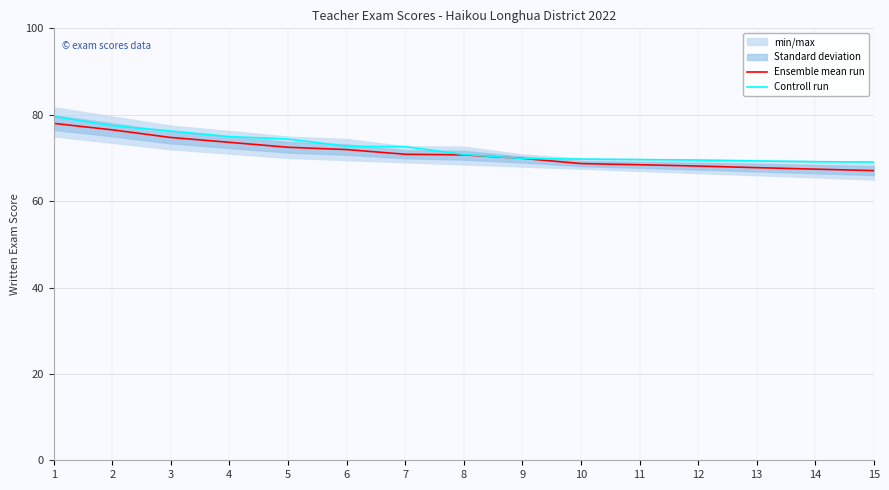

What is the sum of the Ensemble mean run values at 6 and 9?

141.8